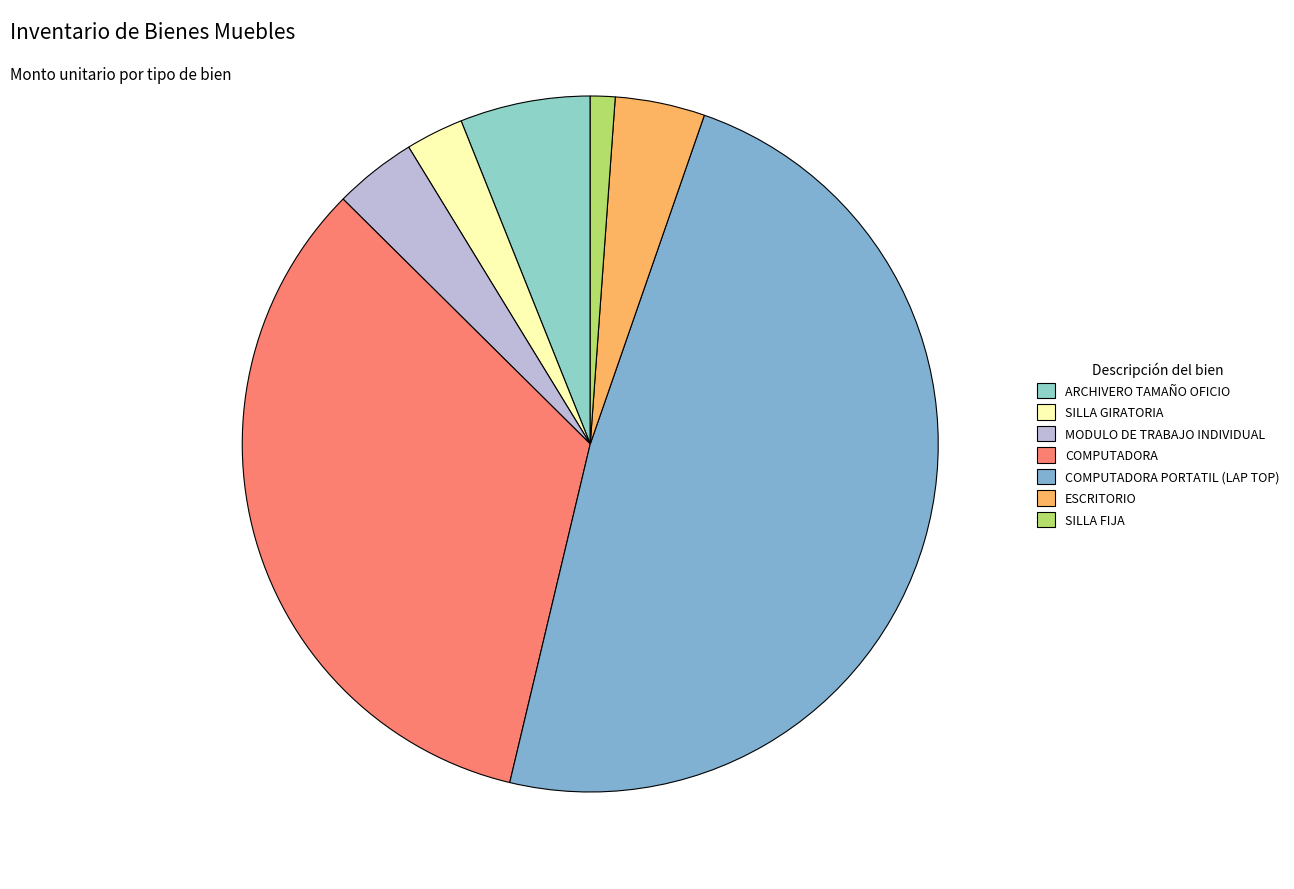

What is the smallest slice in the pie chart?

SILLA FIJA